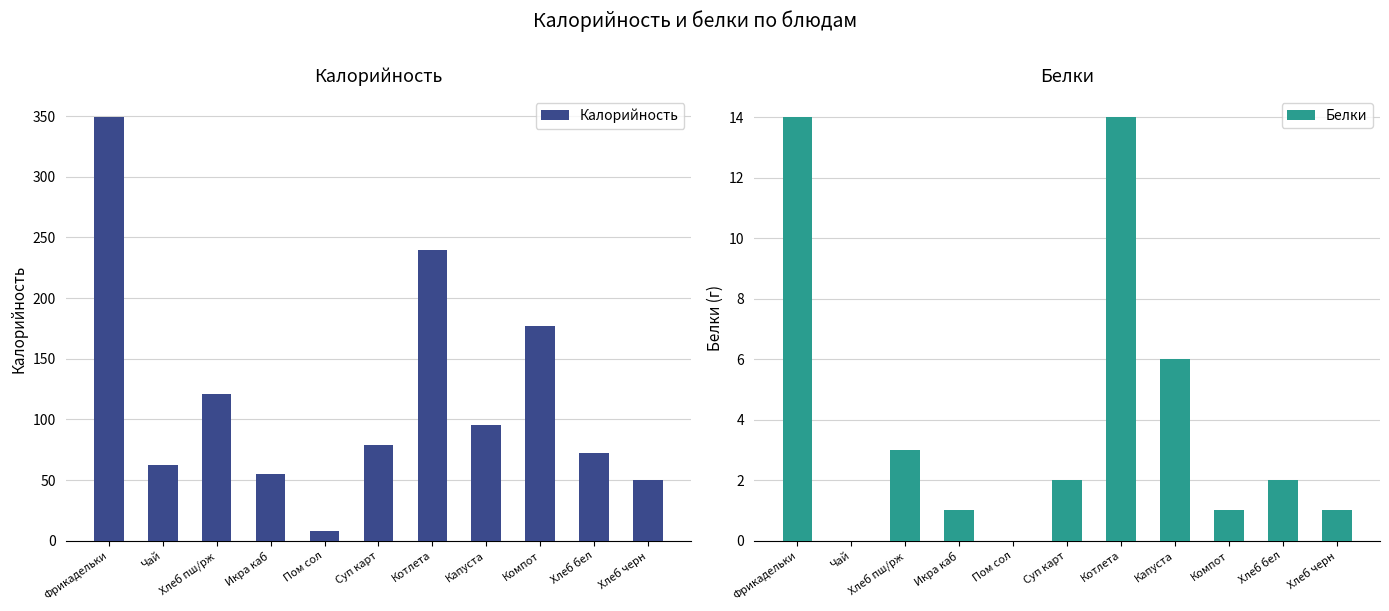

How many groups of bars are there?

11